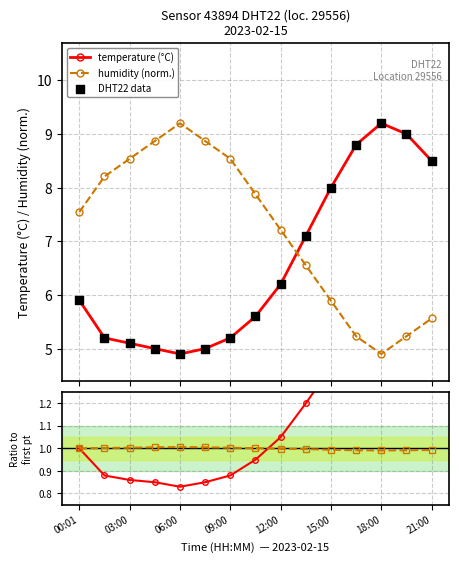

Which series contains the lowest Y value?

temperature ratio